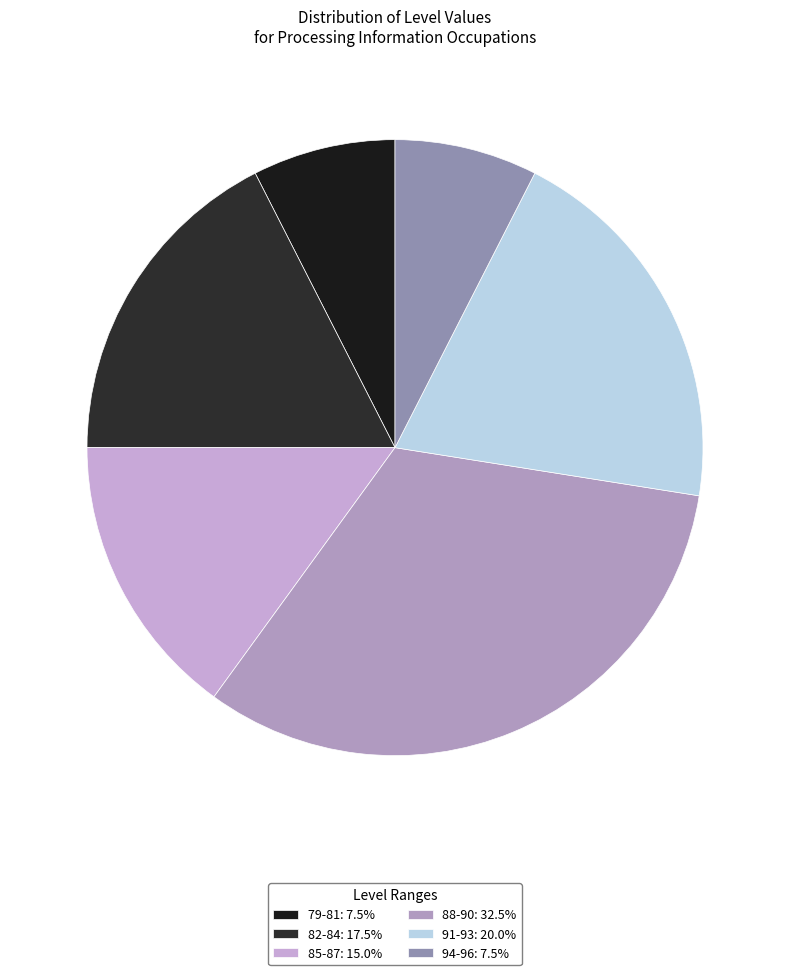

How many slices are in this pie chart?

6